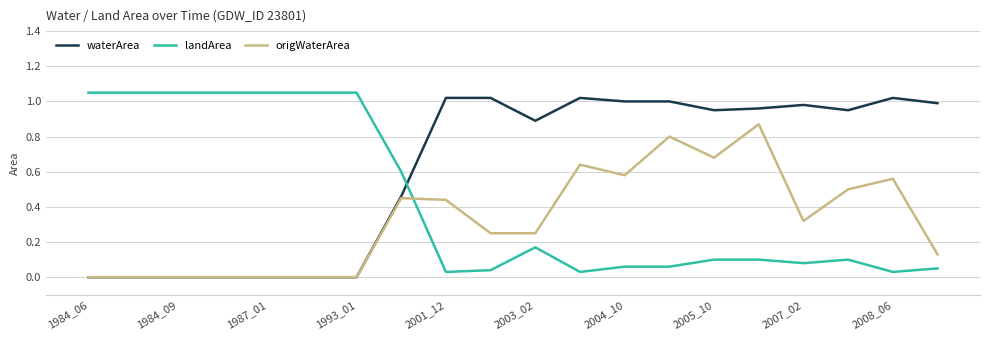

After their last crossing, which series has the higher values: landArea or waterArea?

waterArea